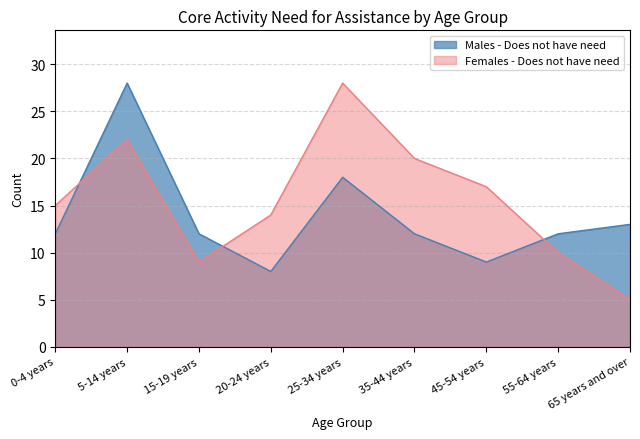

Where does the Males - Does not have need series first go above 12?

5-14 years